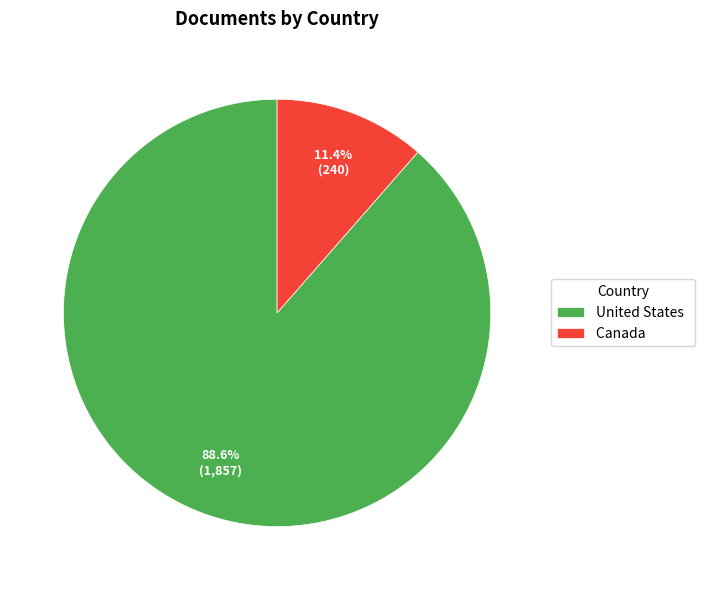

Which has a higher value, United States or Canada?

United States